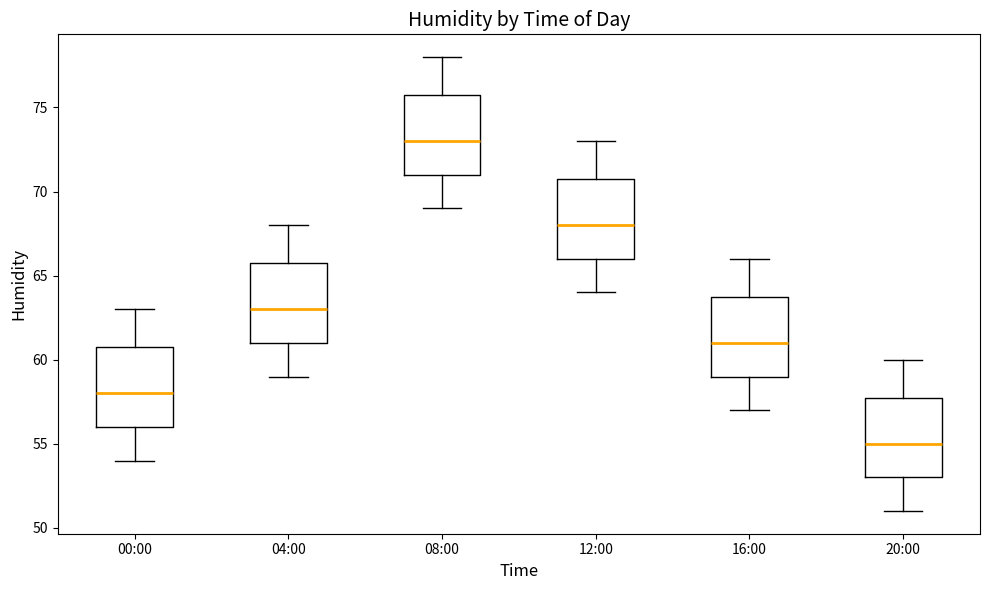

Reading left to right, read every box against the y-axis: the position of its median line, the range the box covers, and the ends of its whiskers. The values are not printed on the chart, so give them approximately, as read against the axis.

00:00: median 58, box 56 to 61, whiskers 54 to 63
04:00: median 63, box 61 to 66, whiskers 59 to 68
08:00: median 73, box 71 to 76, whiskers 69 to 78
12:00: median 68, box 66 to 71, whiskers 64 to 73
16:00: median 61, box 59 to 64, whiskers 57 to 66
20:00: median 55, box 53 to 58, whiskers 51 to 60